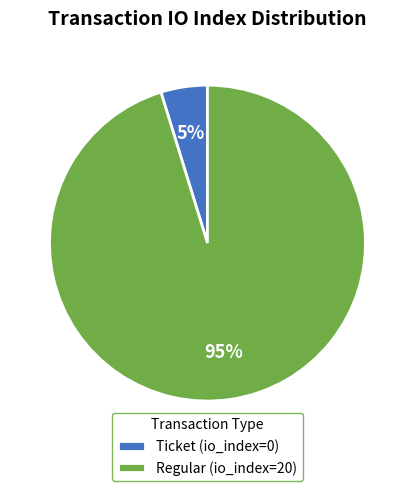

Combined, do Ticket (io_index=0) and Regular (io_index=20) account for over 50%?

Yes